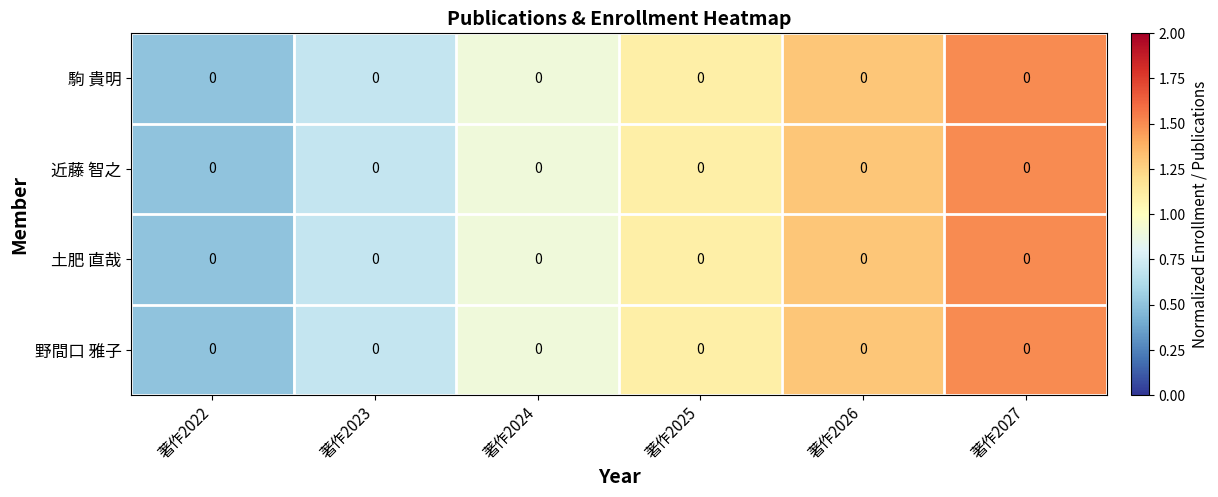

How many values in the 野間口 雅子 series exceed 1?

3